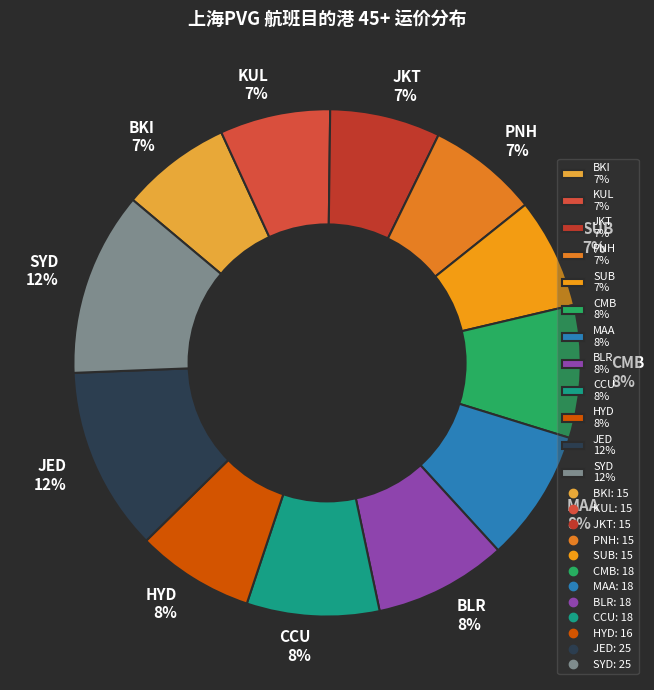

Do KUL and MAA together represent more than half of the pie?

No